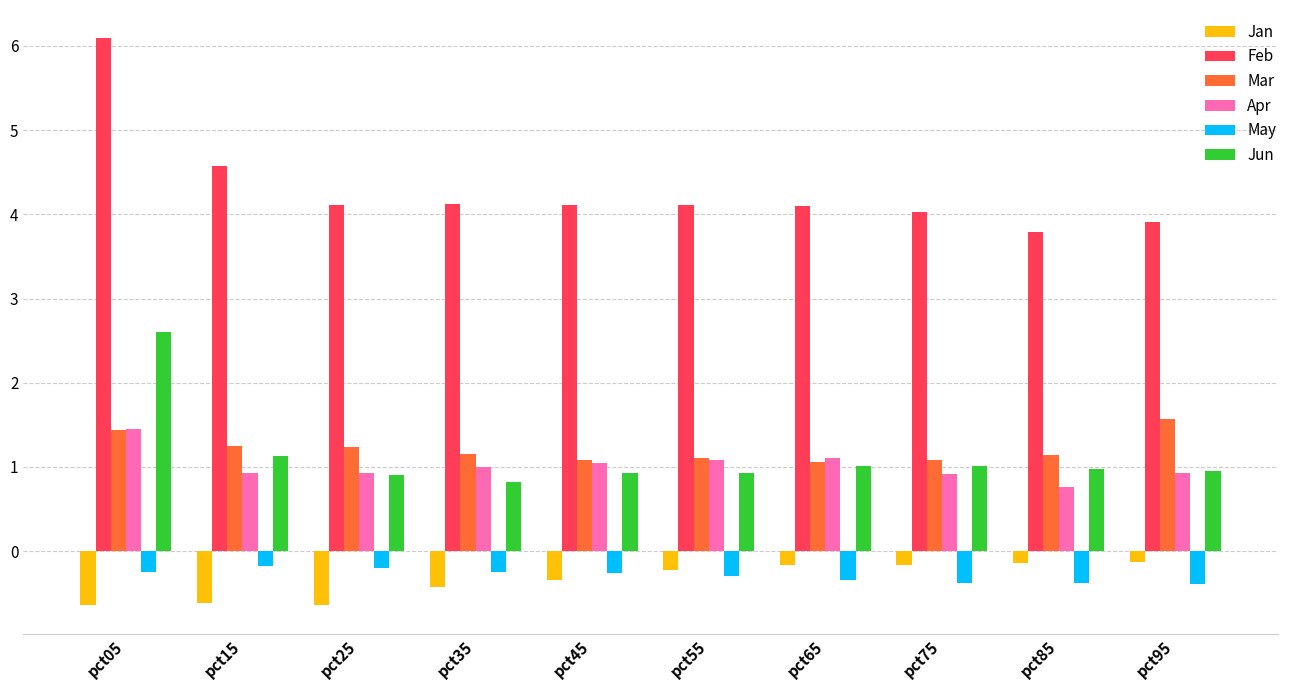

Which series changed the most between pct05 and pct85?

Feb